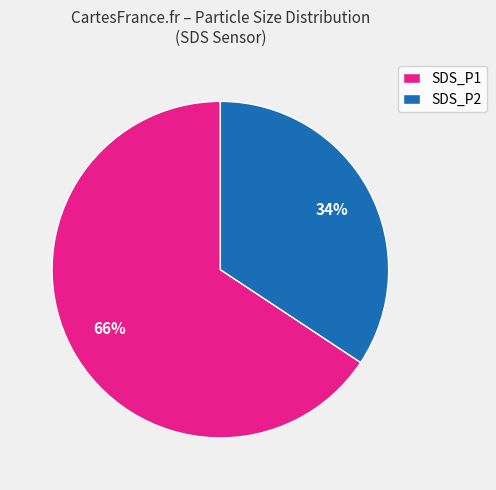

Do SDS_P2 and SDS_P1 together represent more than half of the pie?

Yes